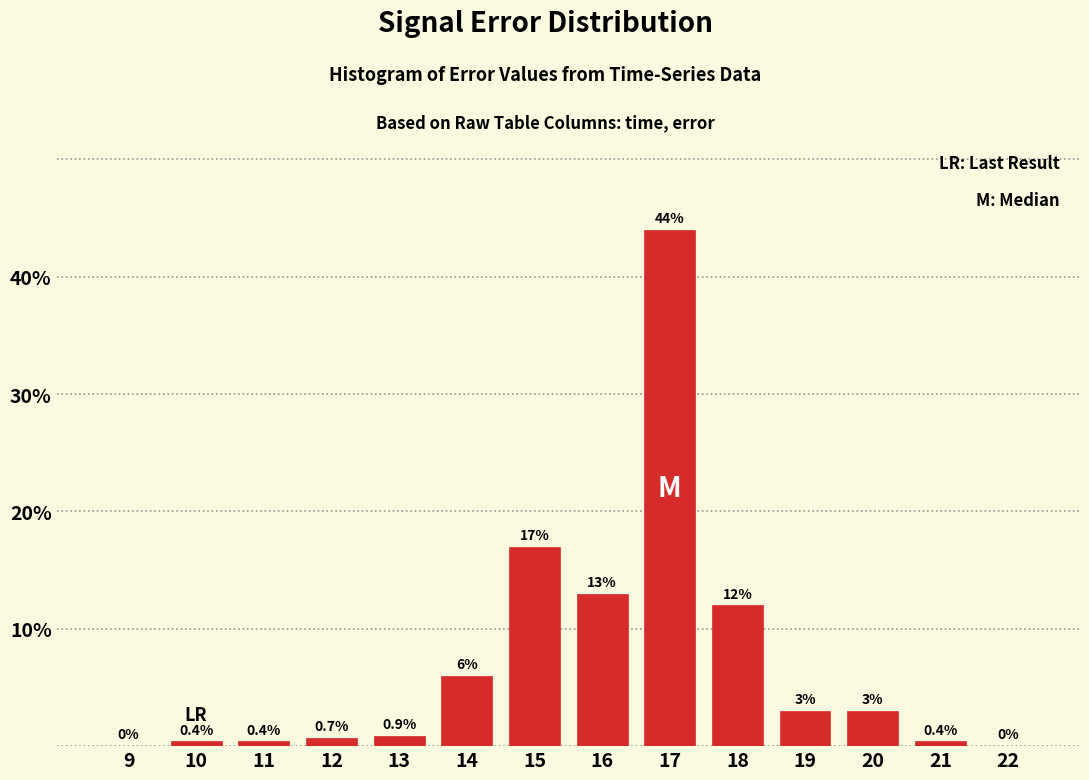

Reading right to left, list all the values displayed in this chart.

22=0.0	21=0.4	20=3.0	19=3.0	18=12.0	17=44.0	16=13.0	15=17.0	14=6.0	13=0.9	12=0.7	11=0.4	10=0.4	9=0.0